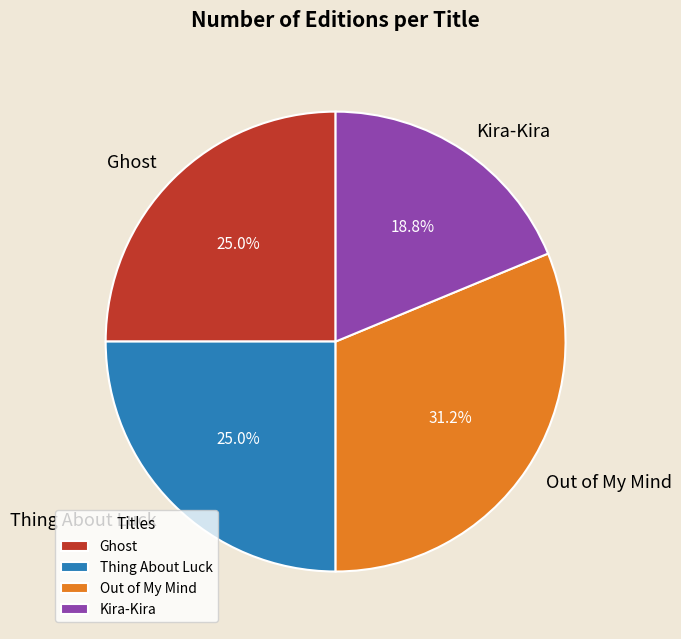

Approximately how many times larger is the value at Out of My Mind compared to Kira-Kira?

1.7